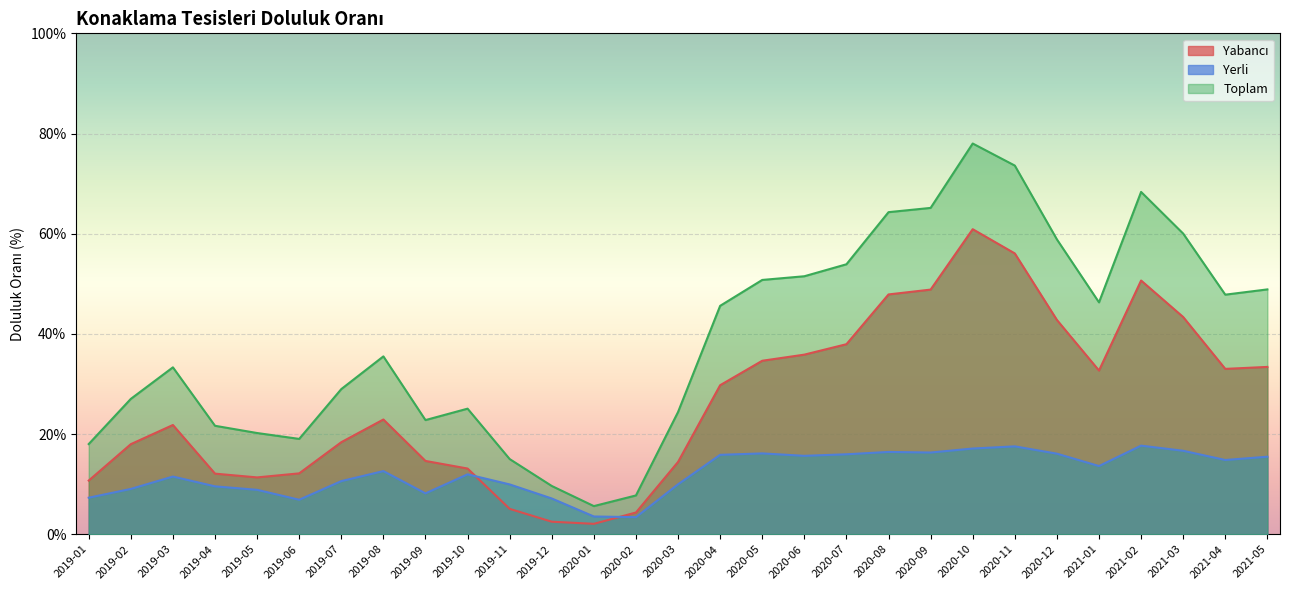

True or false: Yerli has more than 1 points higher than both neighbors.

True